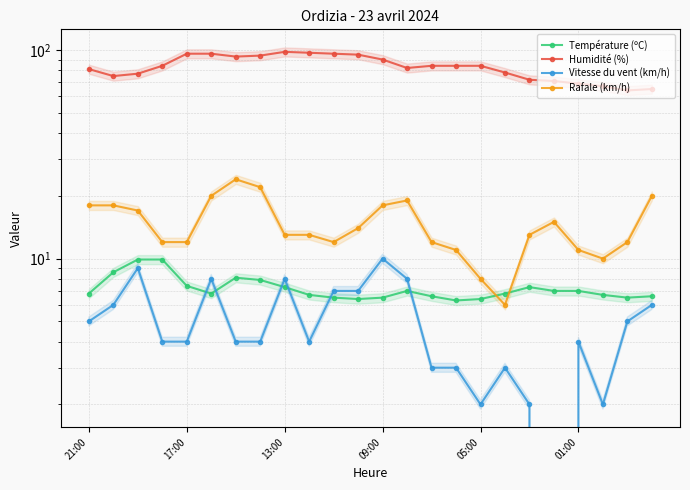

True or false: Humidité (%) and Rafale (km/h) intersect in this chart.

False